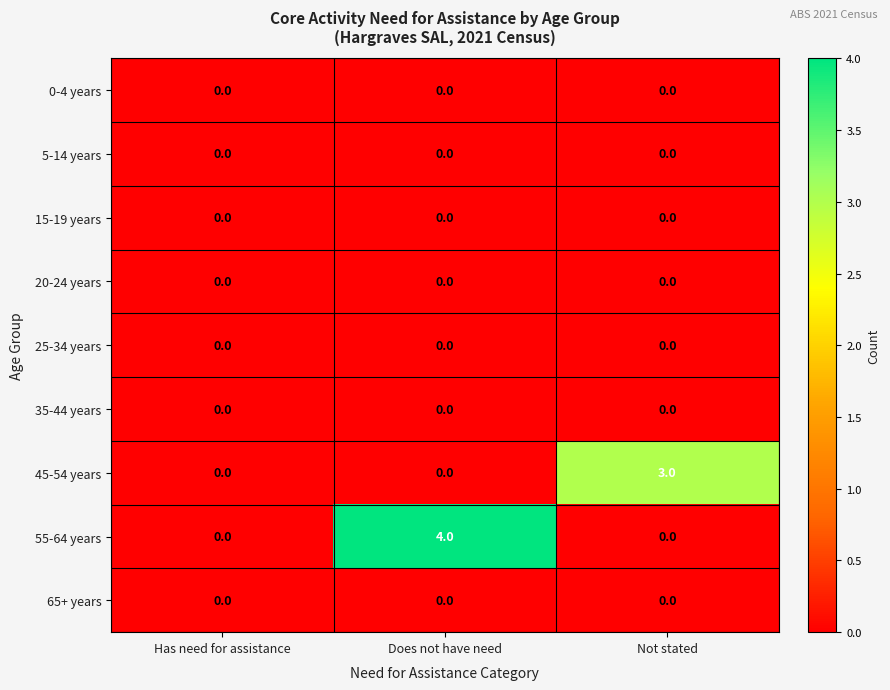

What is the greatest value displayed?

4